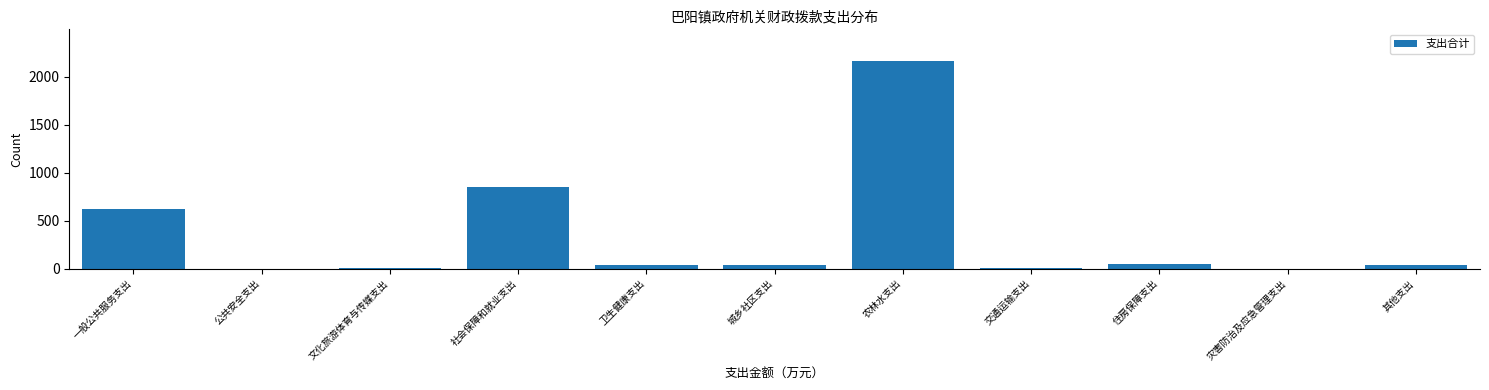

Is it true that the value at 一般公共服务支出 is 622.4?

True